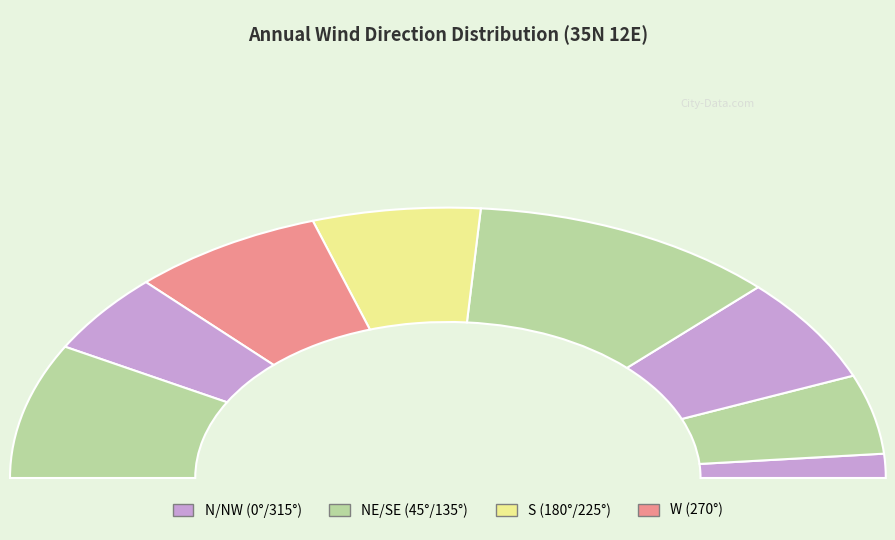

Is the sum of 180 and 270 greater than half?

No